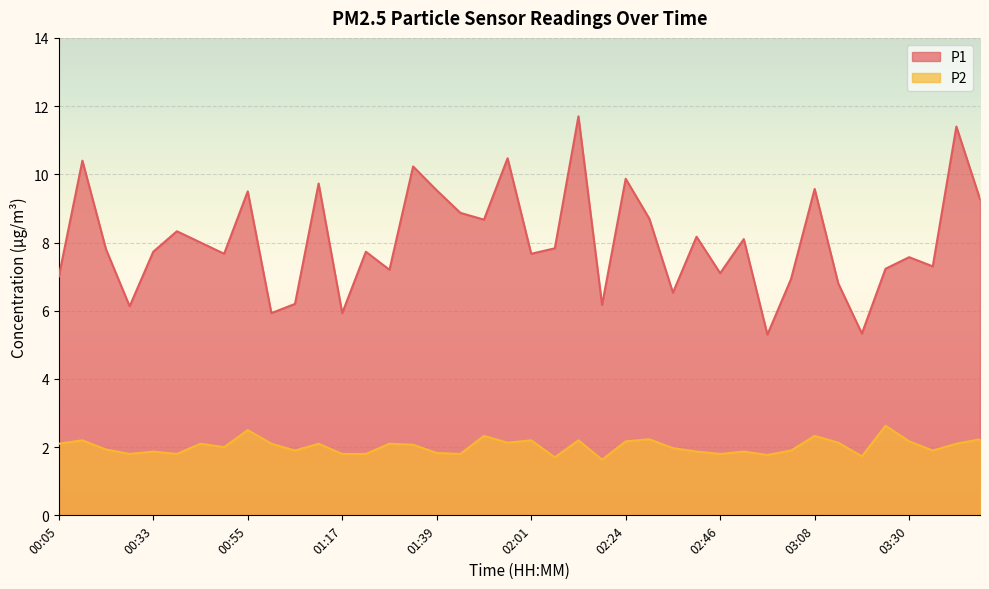

What is the sum of the P2 values at 03:08 and 00:33?

4.2